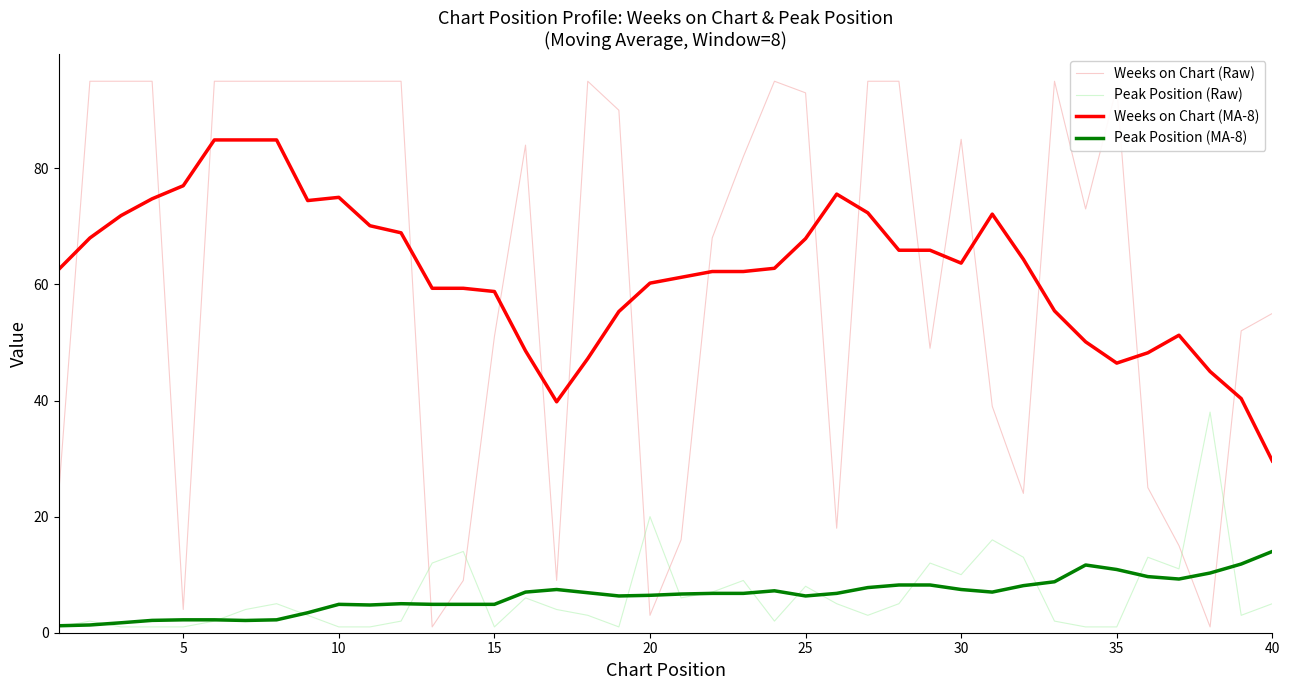

How many distinct data groups are displayed?

4